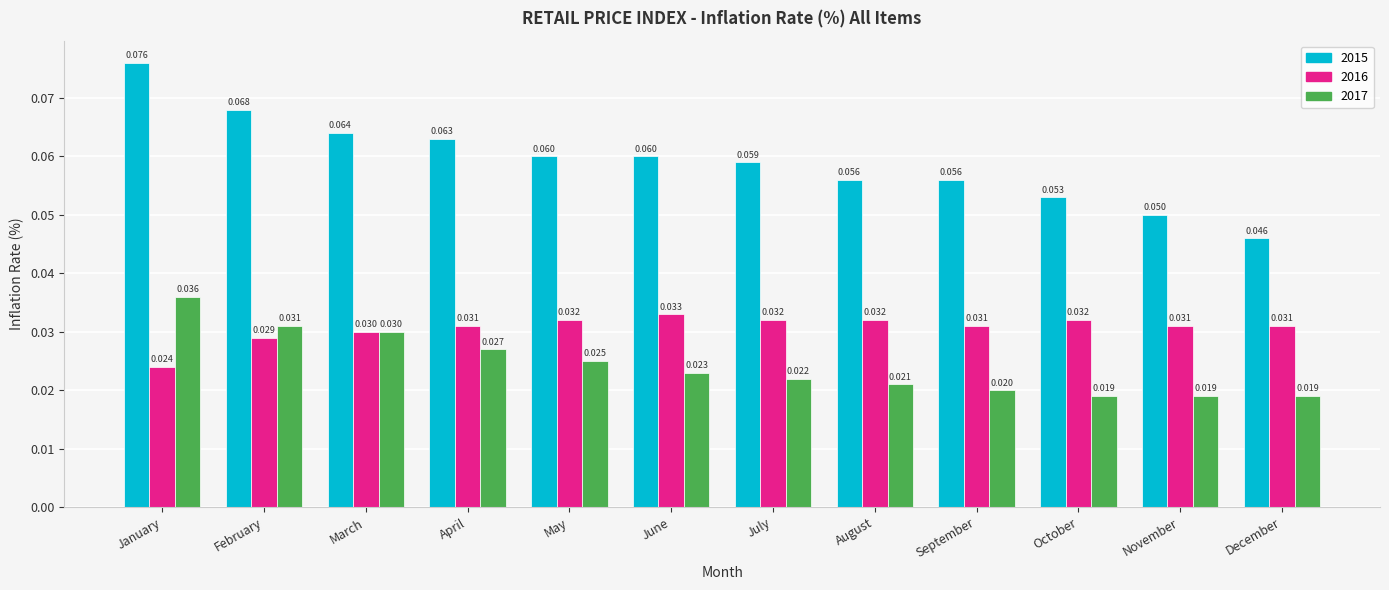

List the series in order of their peak value, lowest first.

2016, 2017, 2015